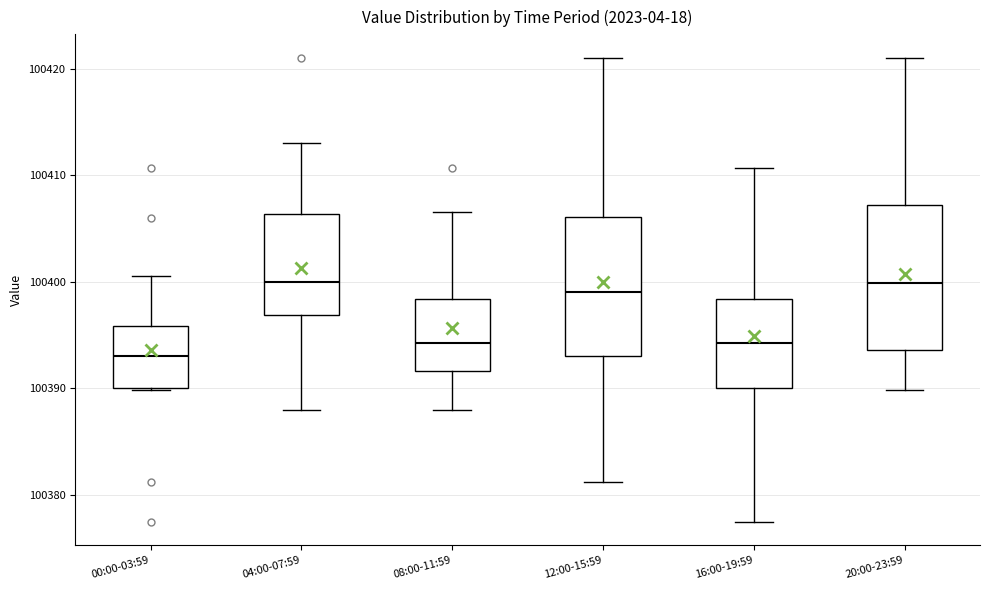

Where does the upper whisker of the box for 04:00-07:59 end on the y-axis? The values are not printed on the chart, so give them approximately, as read against the axis.

100413